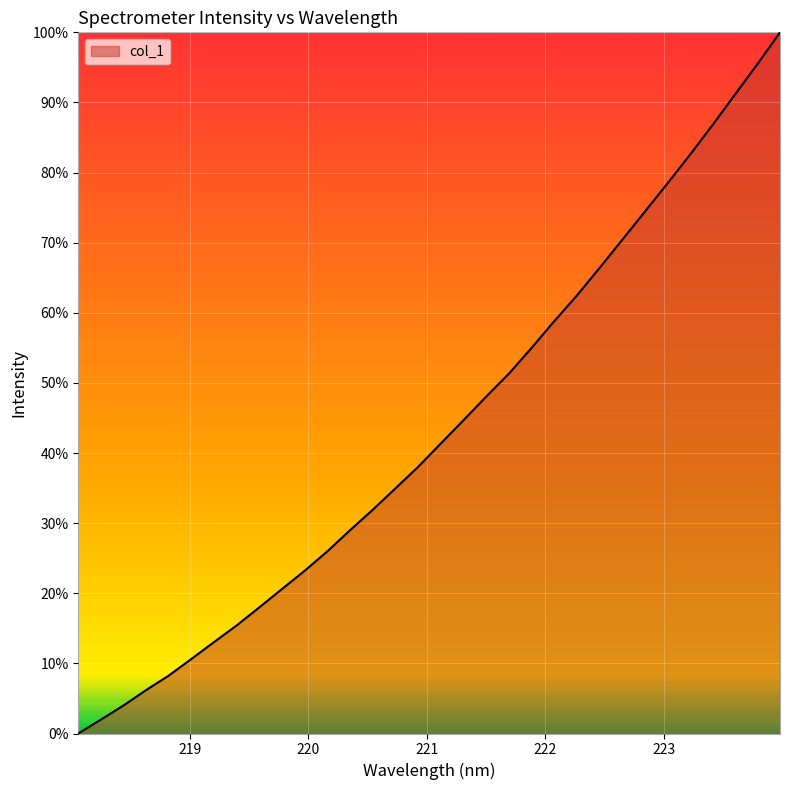

What is the difference between the maximum and minimum values?

100.0